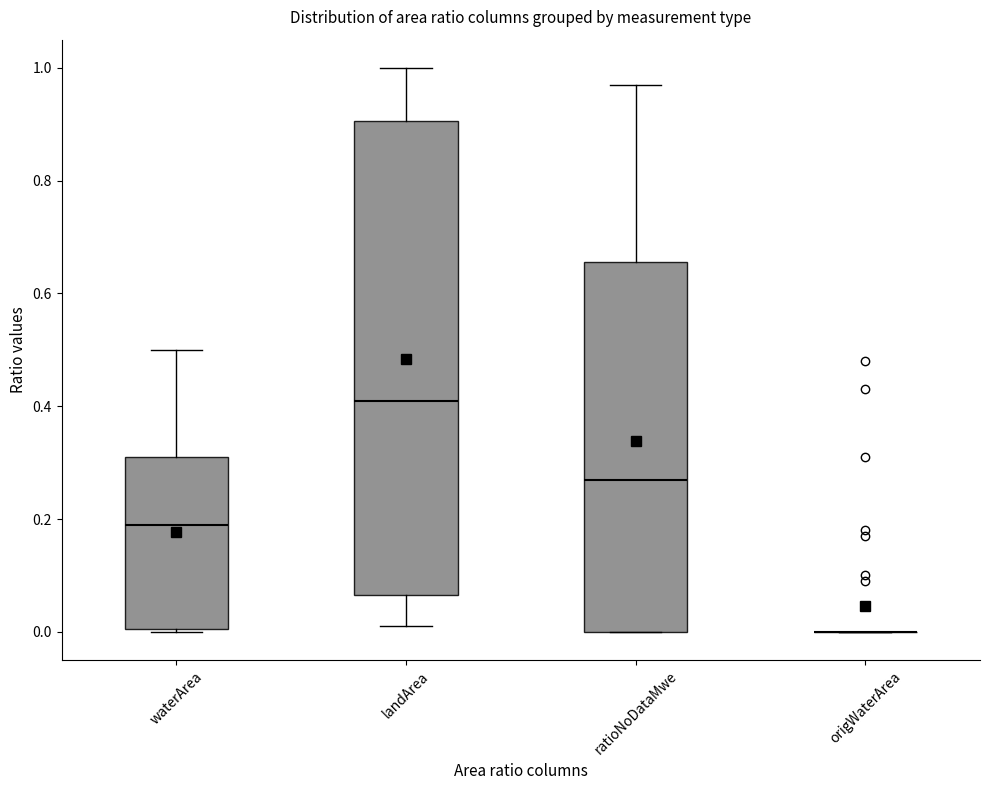

Which box is the tallest, from its lower edge to its upper edge?

landArea